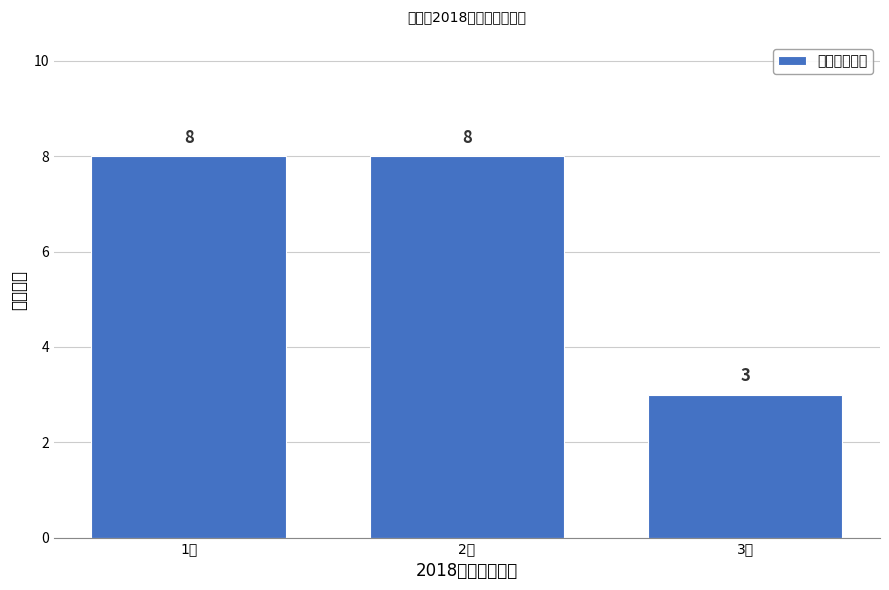

Reading right to left, what are all the values shown in this chart?

3分=3	2分=8	1分=8